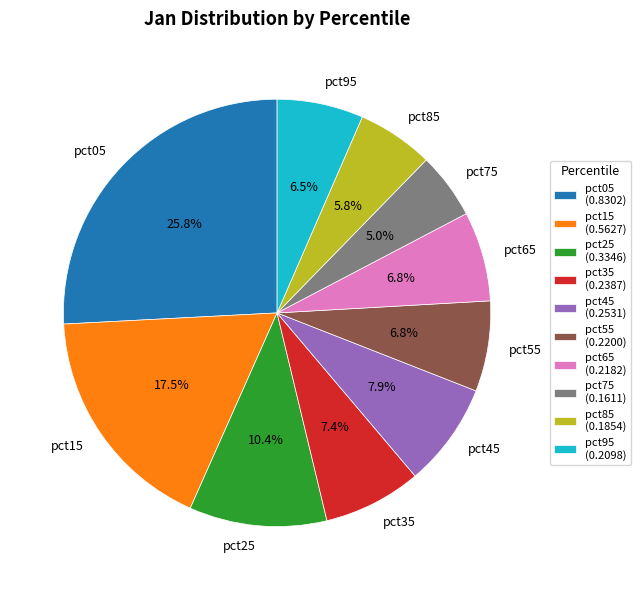

What percentage is NOT represented by pct35?

92.6%